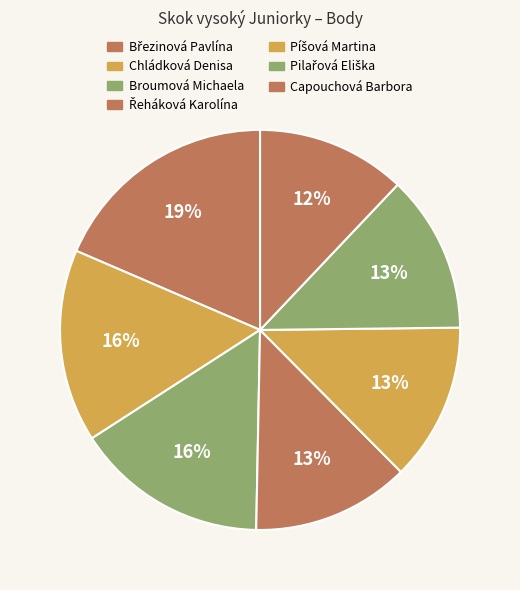

How many slices are in this pie chart?

7